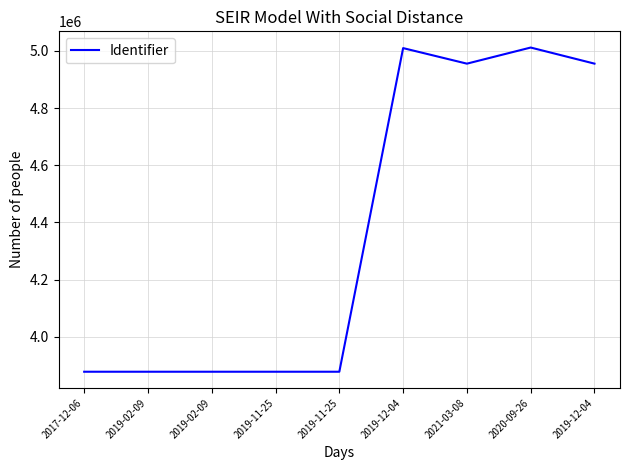

How many lines are shown in the chart?

1